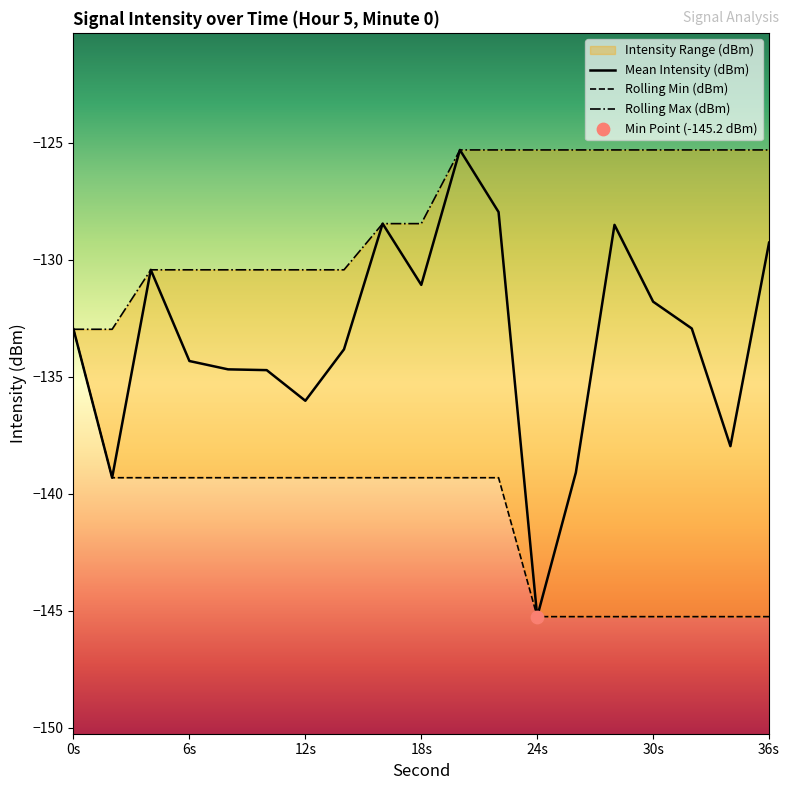

Which series contains the lowest Y value?

Mean Intensity (dBm)